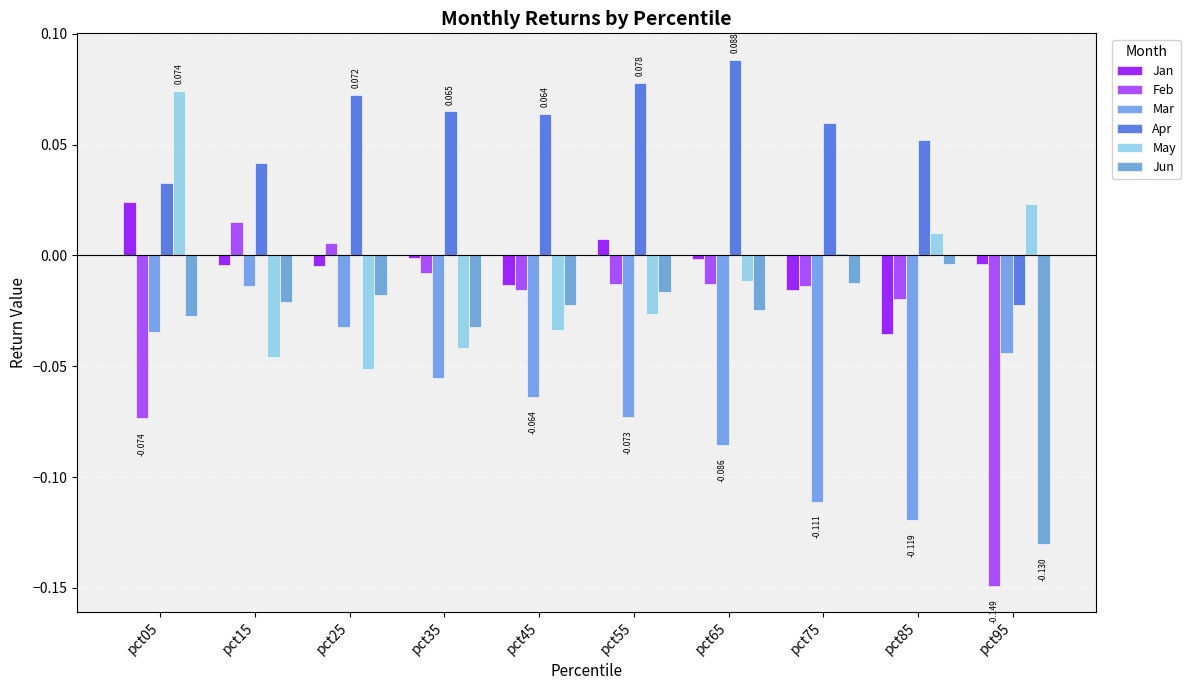

How many categories are shown in the chart?

10